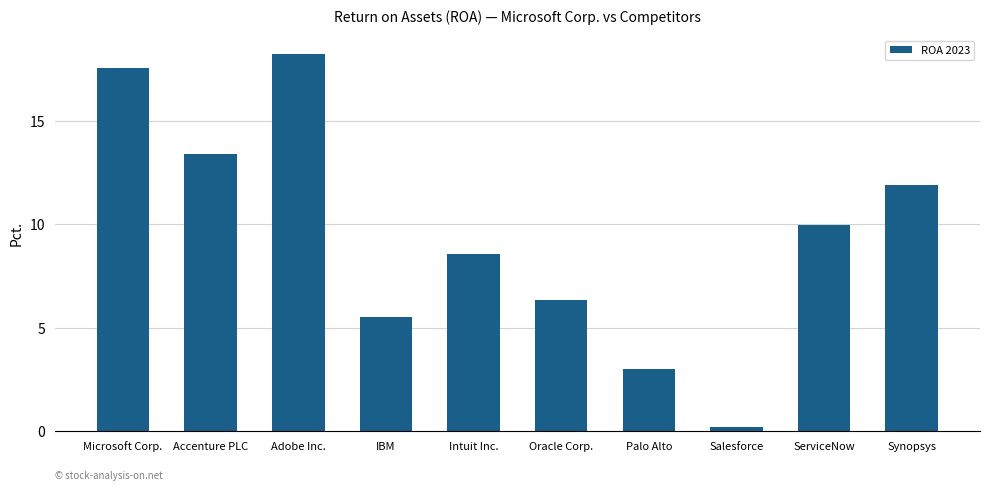

Are the bars horizontal?

No